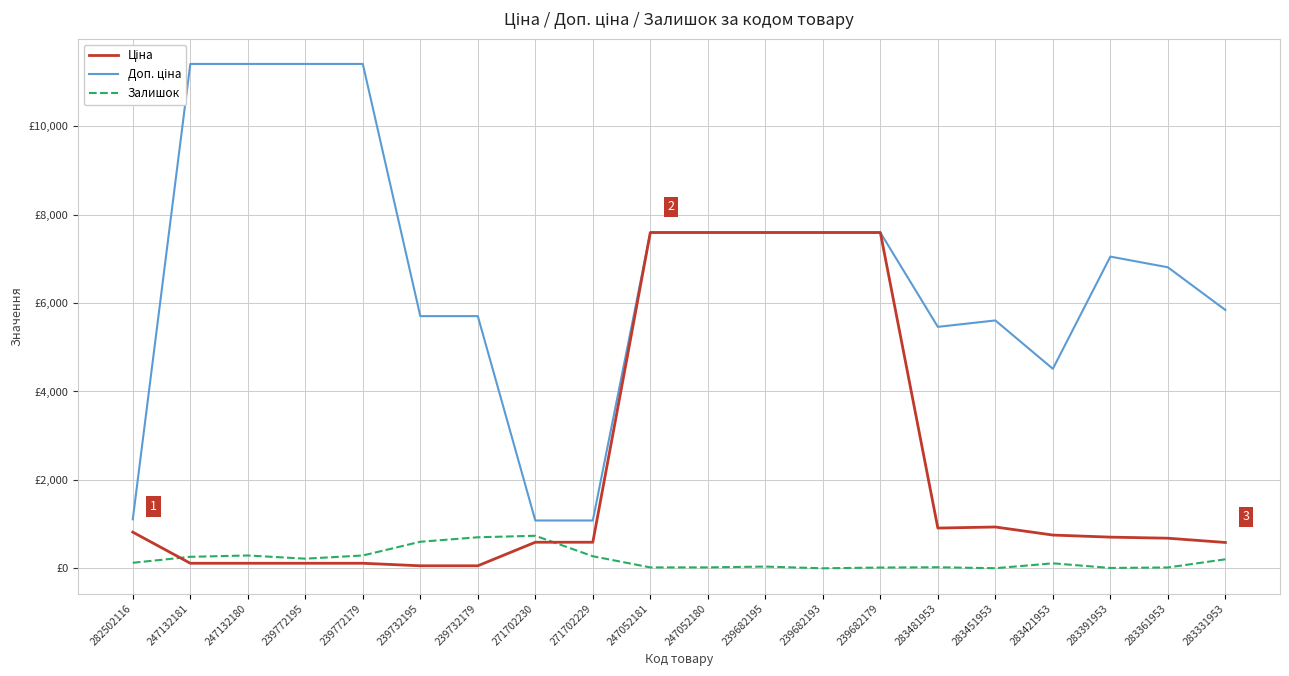

At how many categories does at least one series exceed 8257?

4